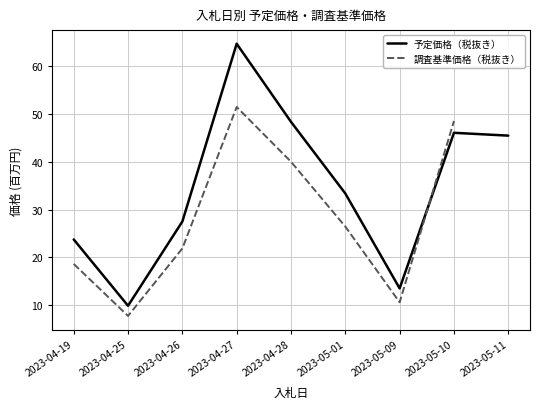

At which category is the sum across all series the highest?

2023-04-27